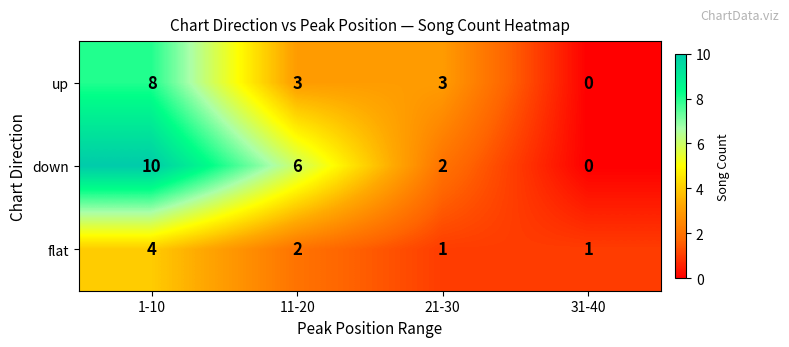

How many values in the up series are below 3?

1